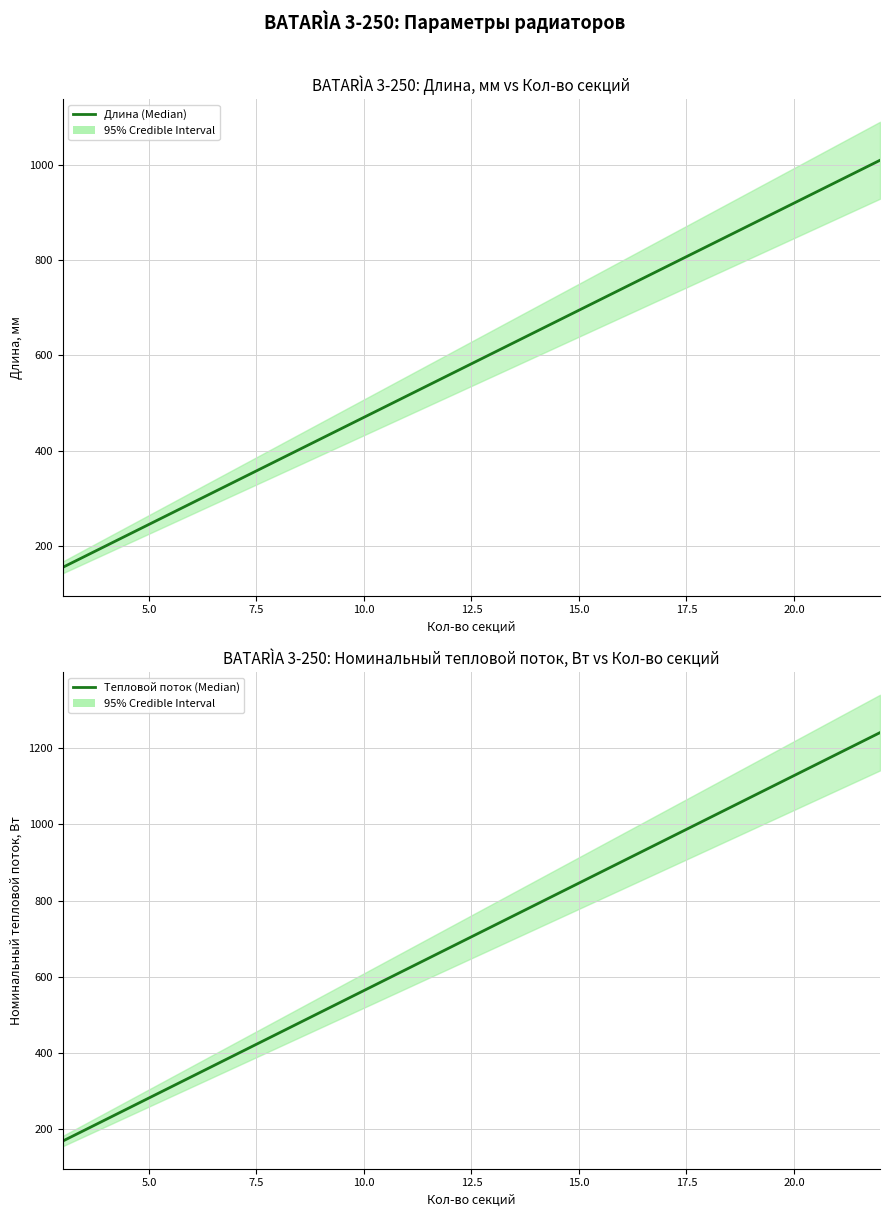

Is it true that Длина (Median) equals 1153.4 at 15?

False